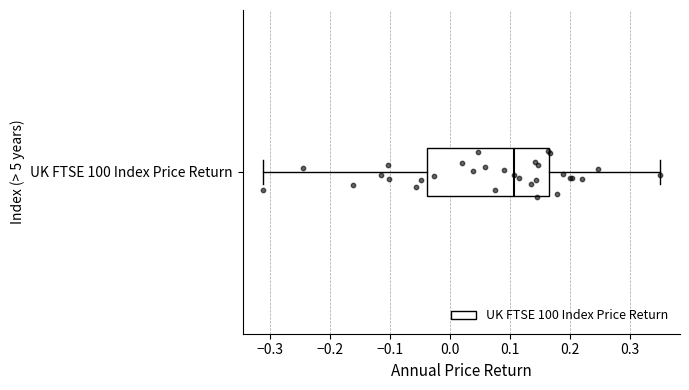

Read this box plot against the x-axis: the position of the median line, the range covered by the box, and the ends of both whiskers. The values are not printed on the chart, so give them approximately, as read against the axis.

median 0.11, box -0.04 to 0.17, whiskers -0.31 to 0.35